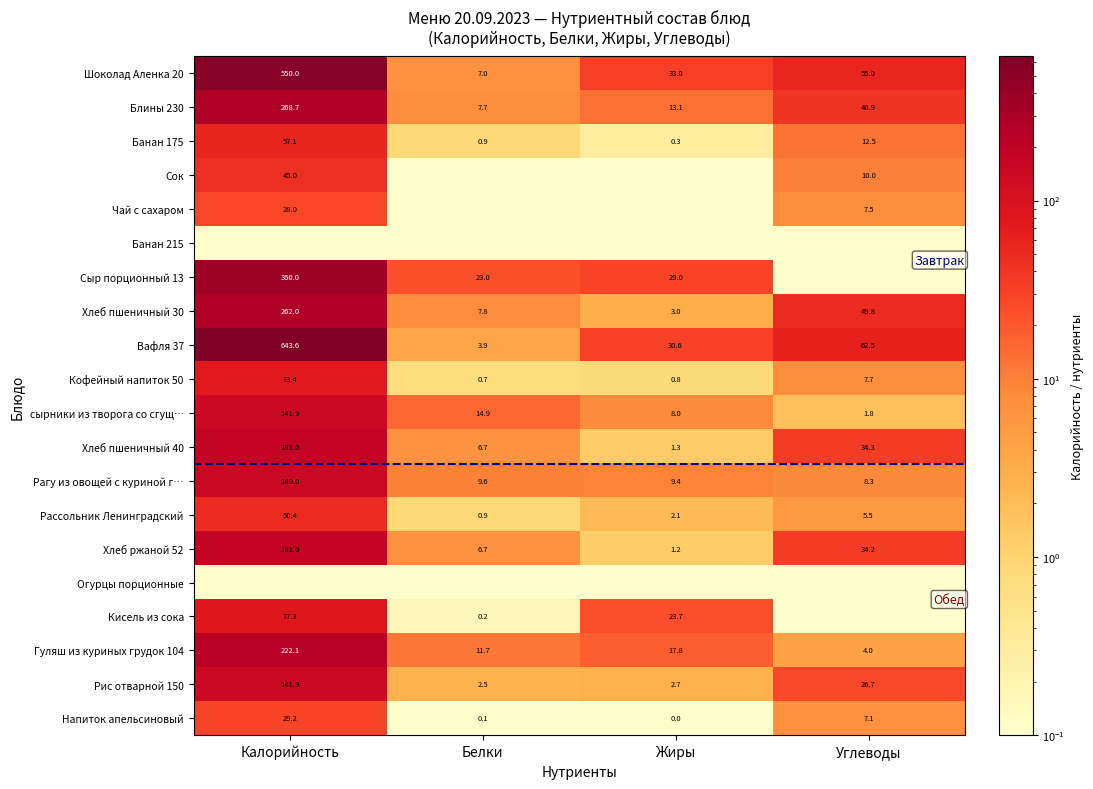

How many values in the Хлеб пшеничный 40 series exceed 34?

2